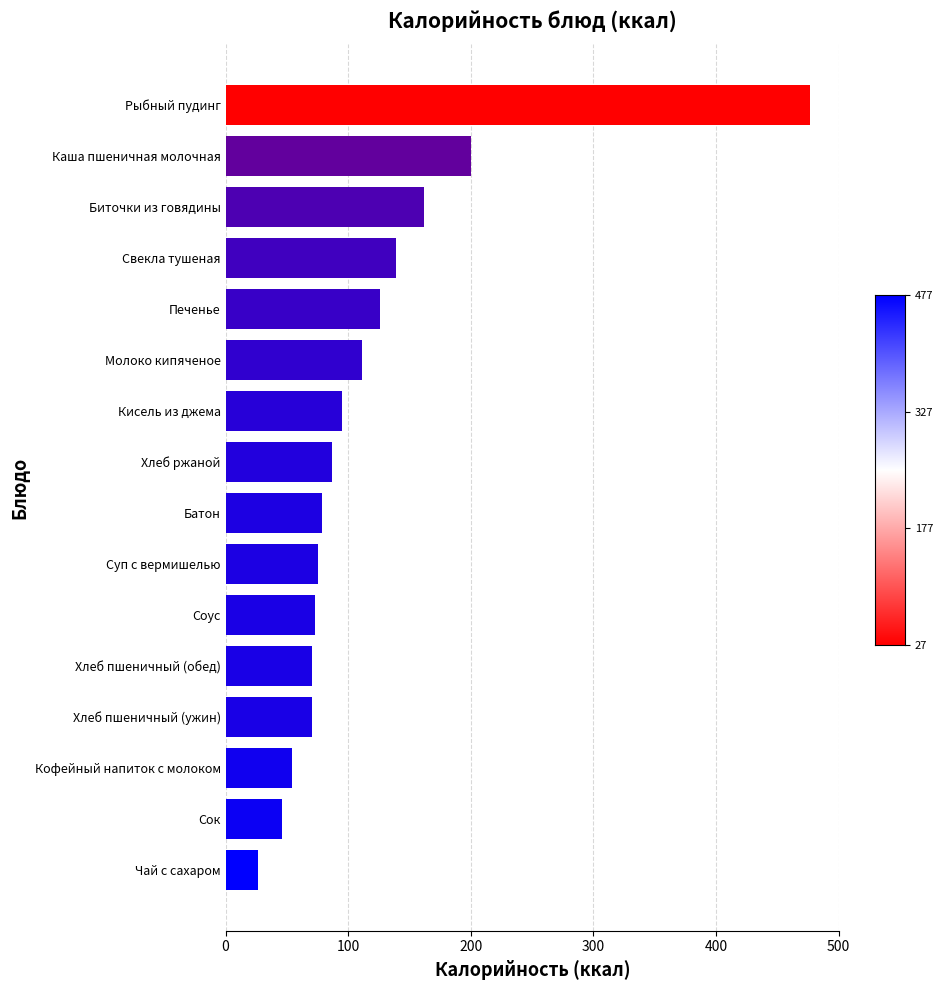

What is the maximum value shown in the chart?

476.6